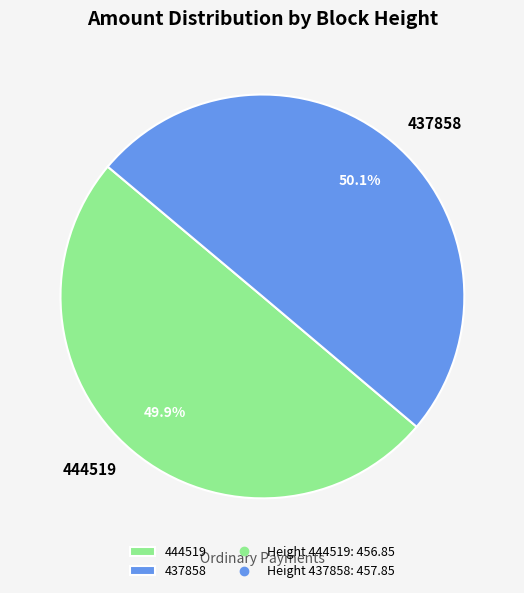

Count the number of slices in the pie.

2